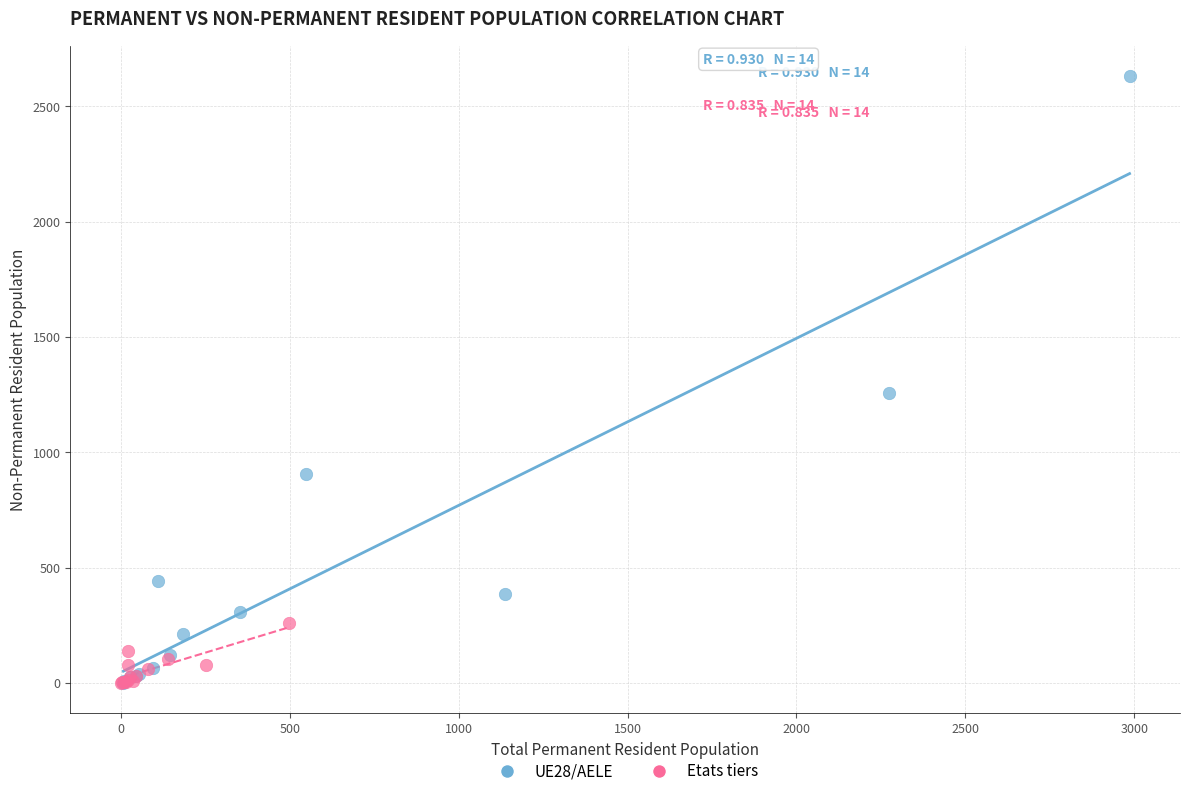

Which series contains the highest Y value?

UE28/AELE